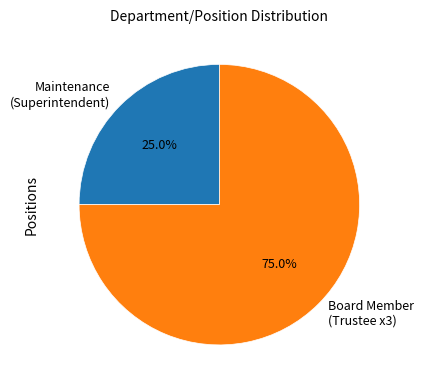

How many segments does this pie chart have?

2